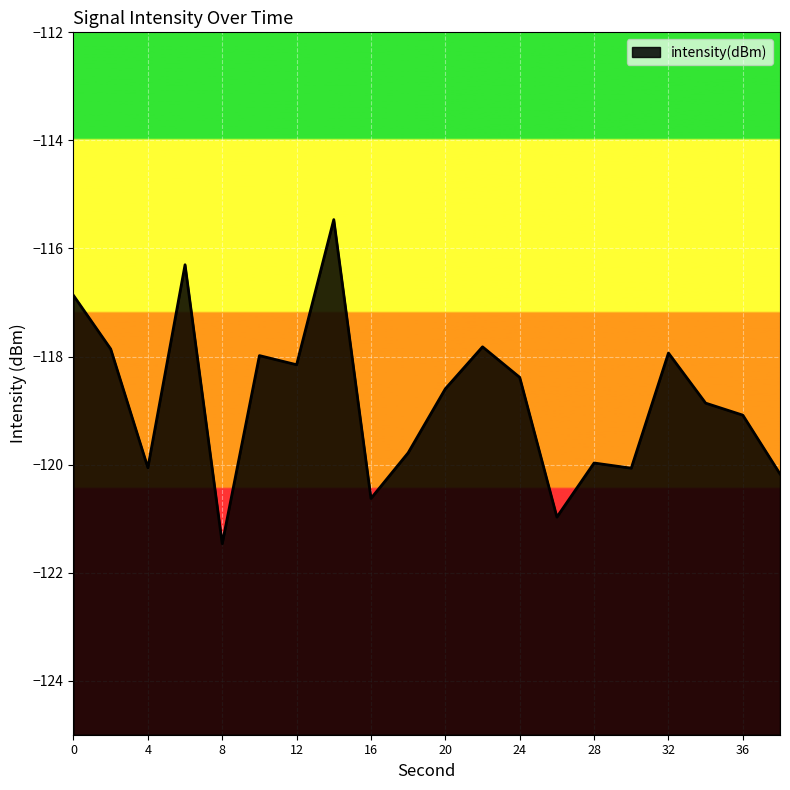

Rank the categories by value from lowest to highest.

8, 26, 16, 38, 30, 4, 28, 18, 36, 34, 20, 24, 12, 10, 32, 2, 22, 0, 6, 14